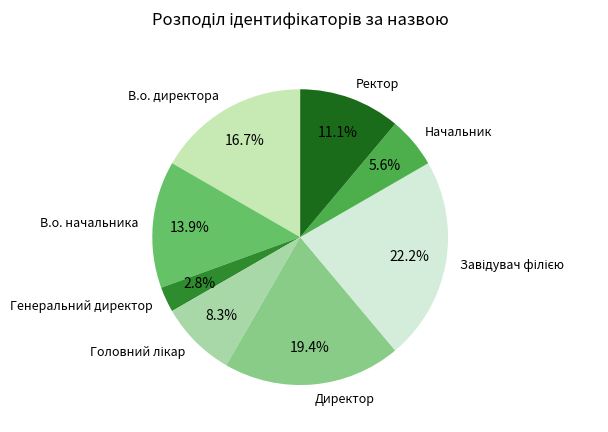

Is В.о. директора the majority of the pie?

No